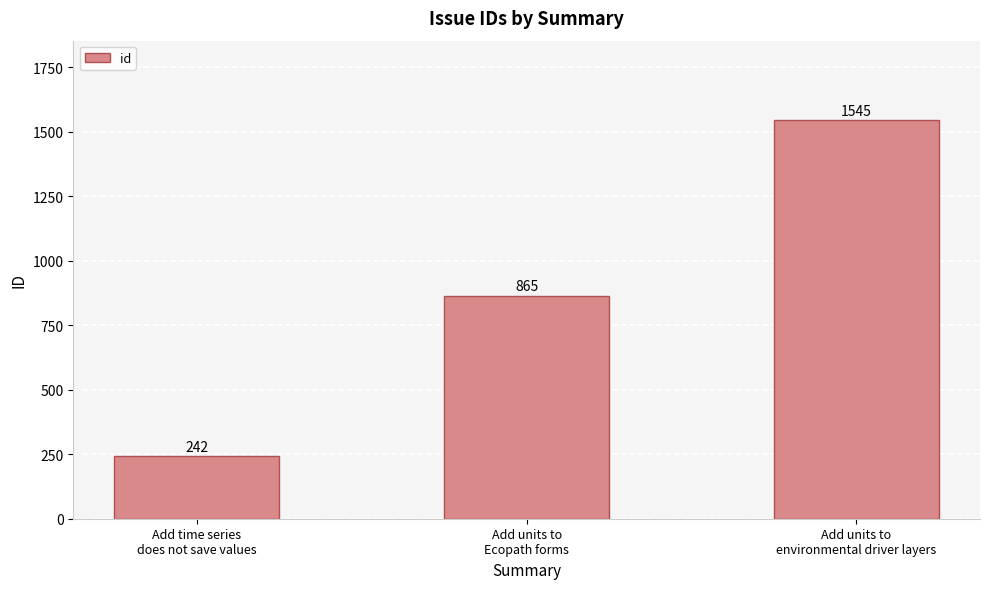

What is the difference between the maximum and minimum values?

1303